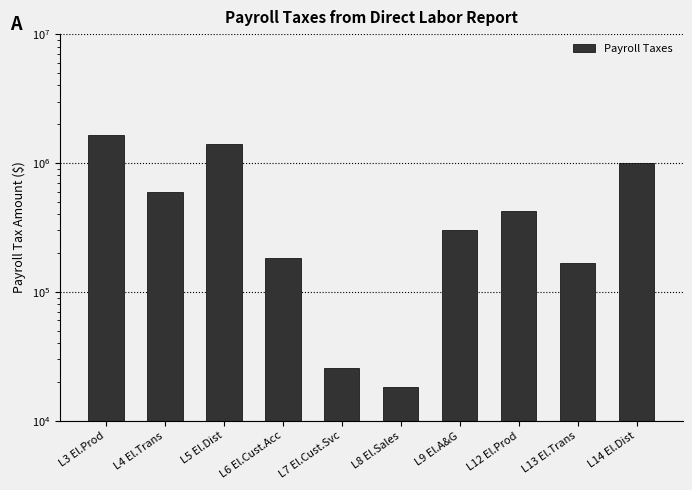

Which label corresponds to the largest value in the chart?

L3 El.Prod